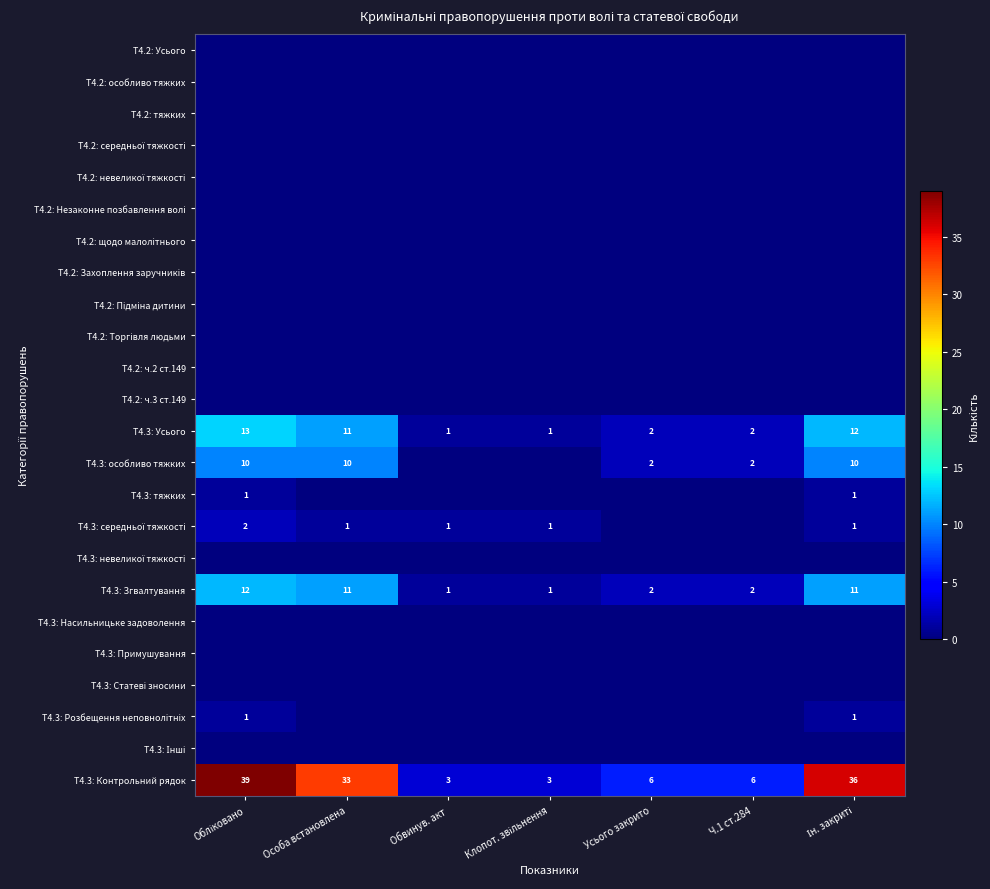

True or false: Т4.3: особливо тяжких has a value of 4 at Особа встановлена.

False